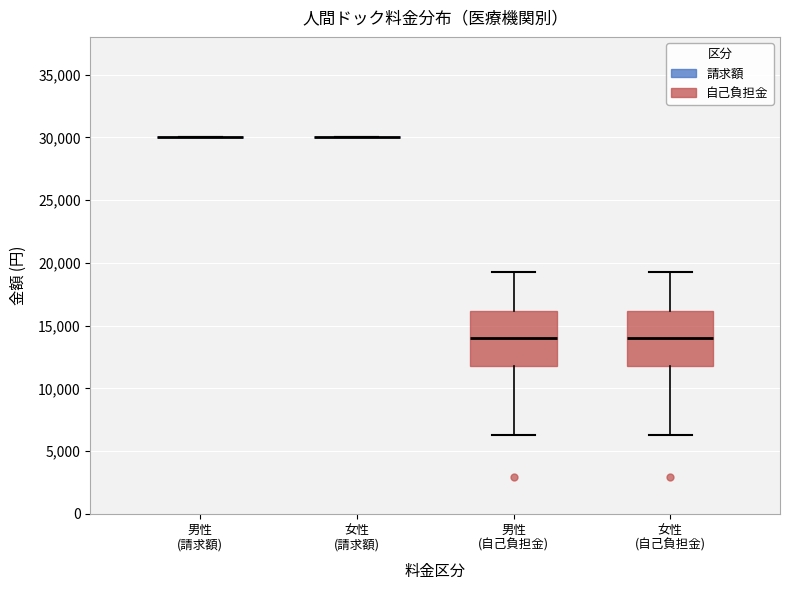

Where is the upper edge of the box for 男性 (自己負担金) on the y-axis? The values are not printed on the chart, so give them approximately, as read against the axis.

16000